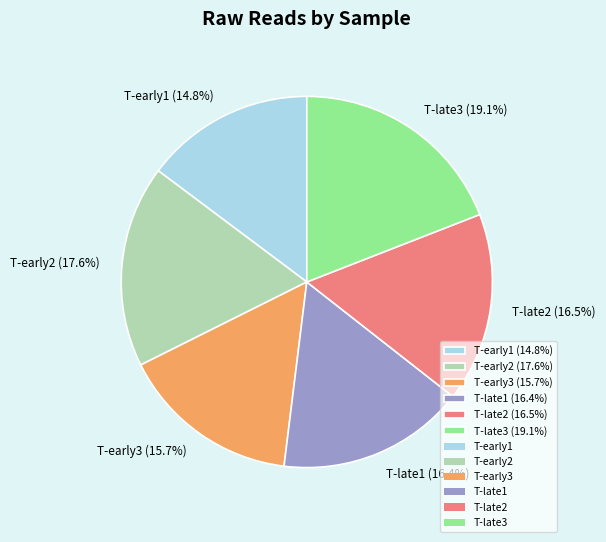

Do T-late3 (19.1%) and T-late1 (16.4%) together represent more than half of the pie?

No